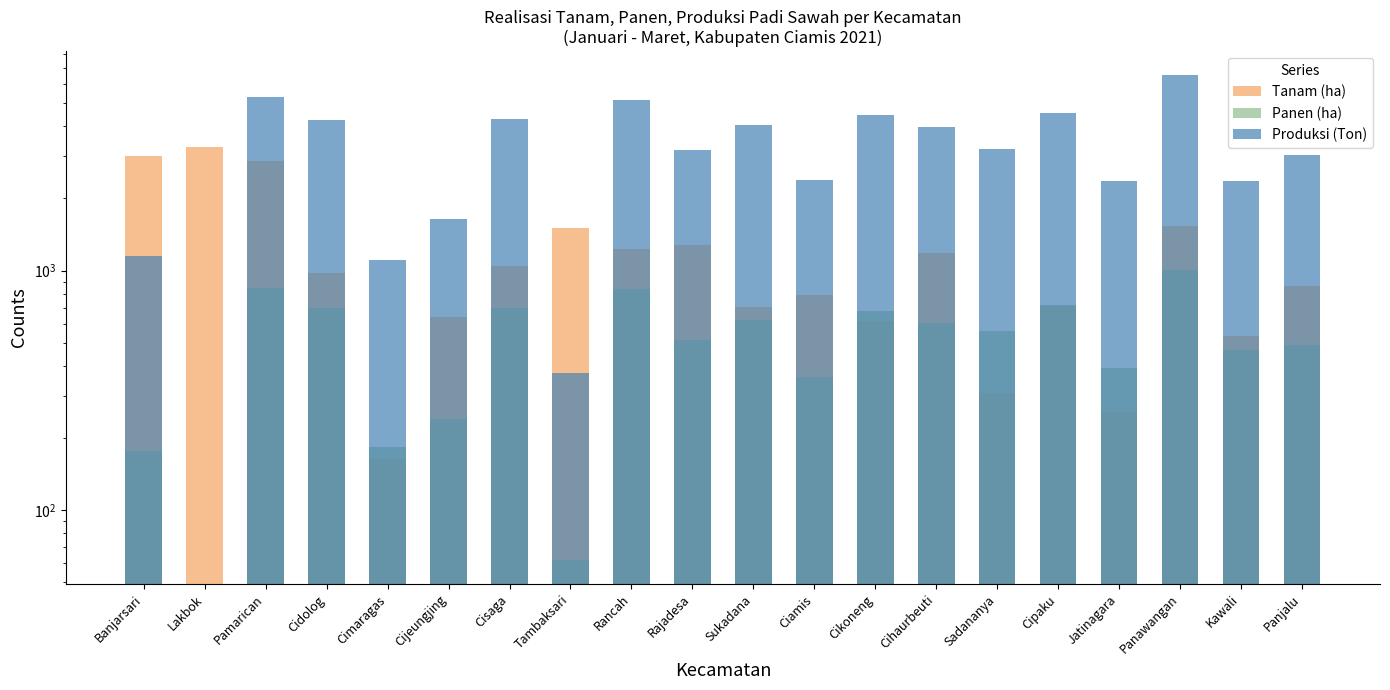

What is the spread (max minus min) of values at Lakbok?

3284